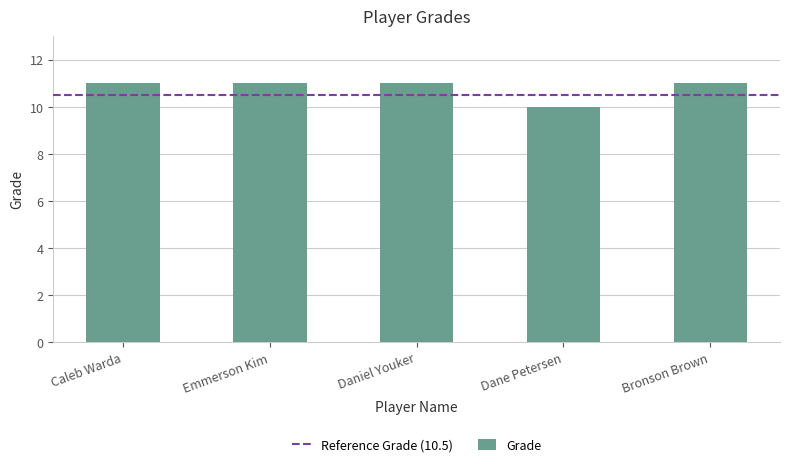

What is the smallest value displayed?

10